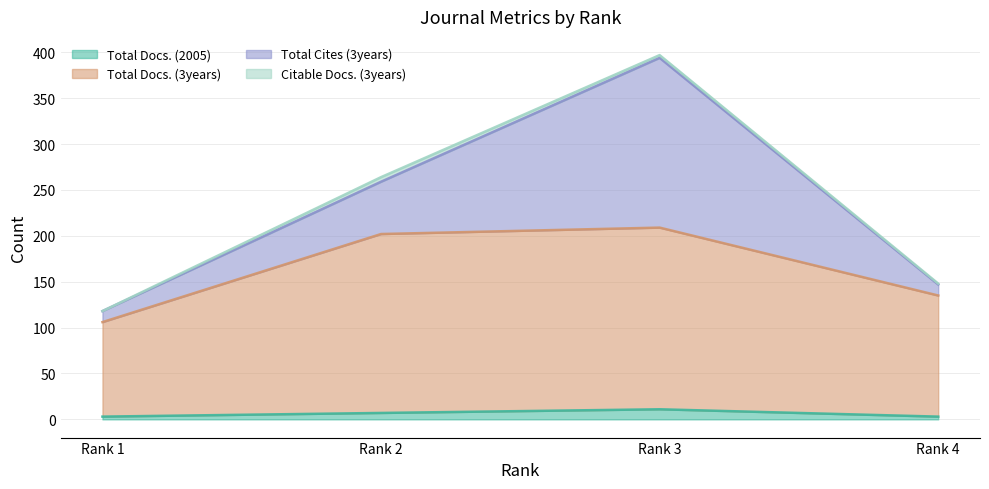

How many lines are shown in the chart?

4